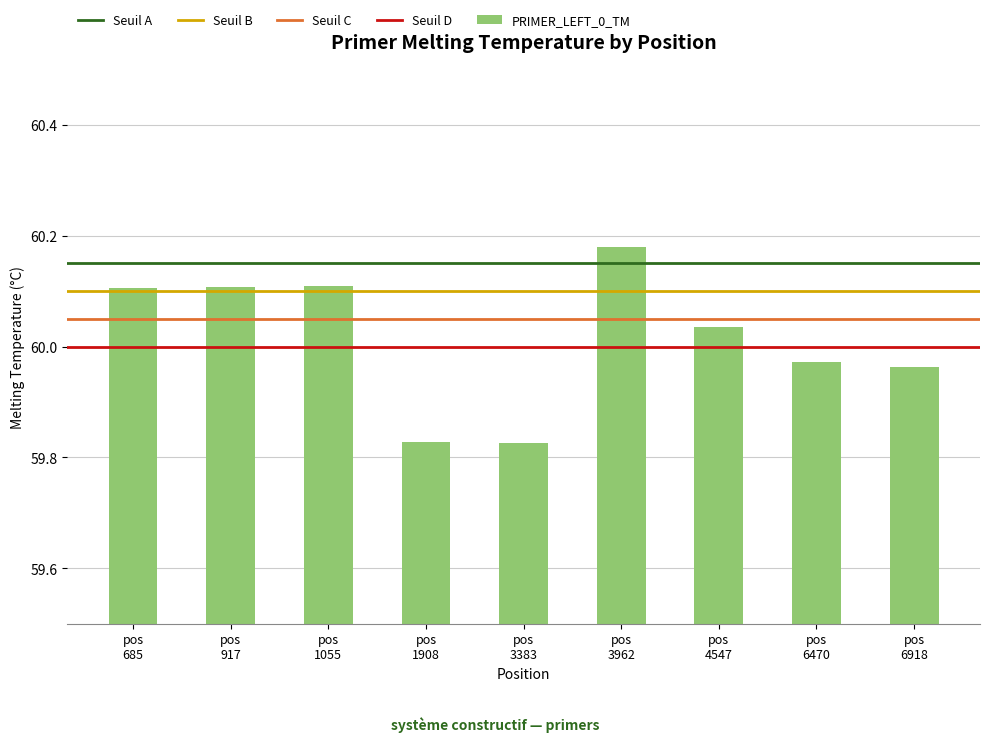

What is the difference between the second highest and minimum values?

0.3